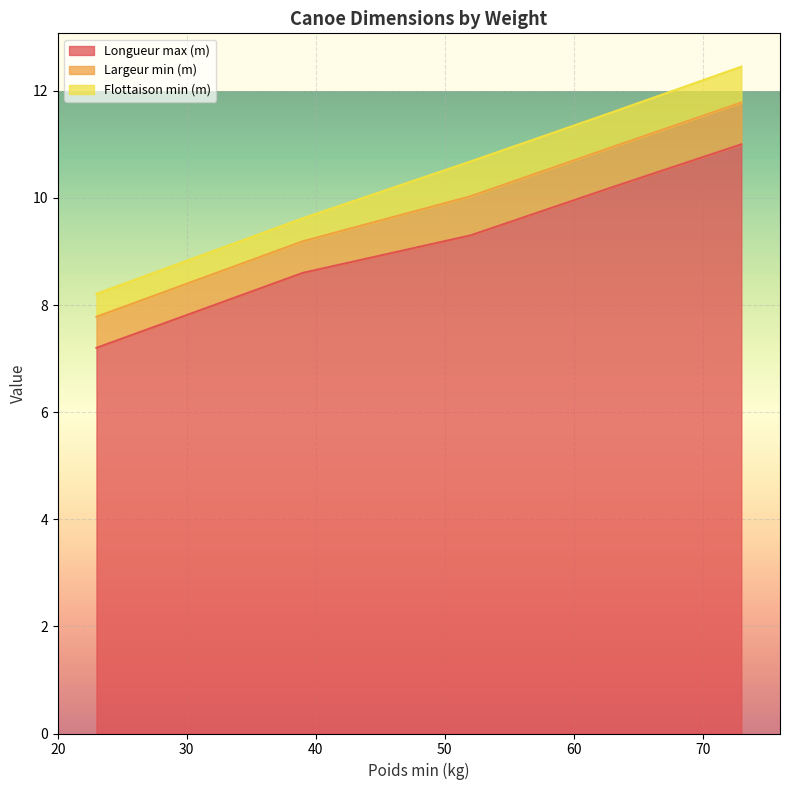

What is the difference between the second highest and second lowest values in the Largeur min (m) series?

0.2